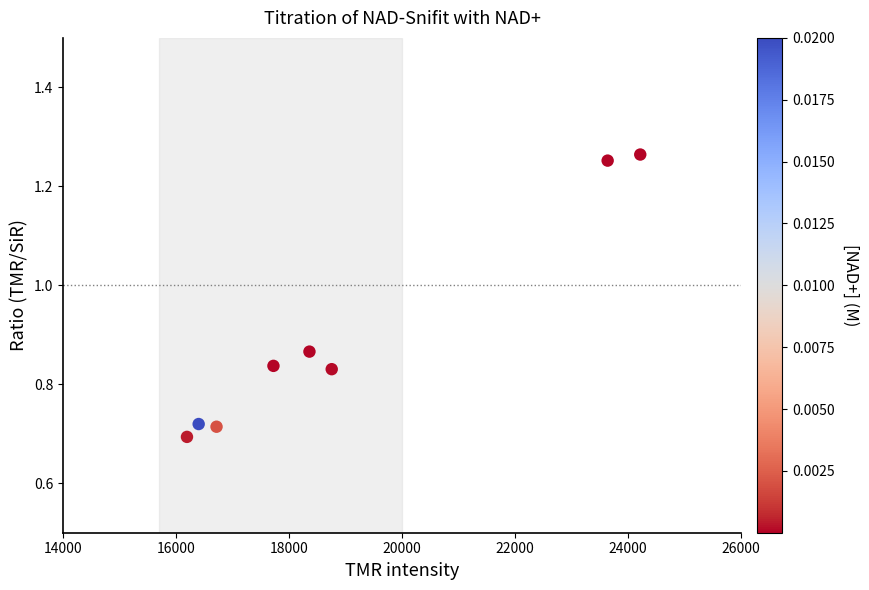

What is the range of X values (max minus min)?

8020.0